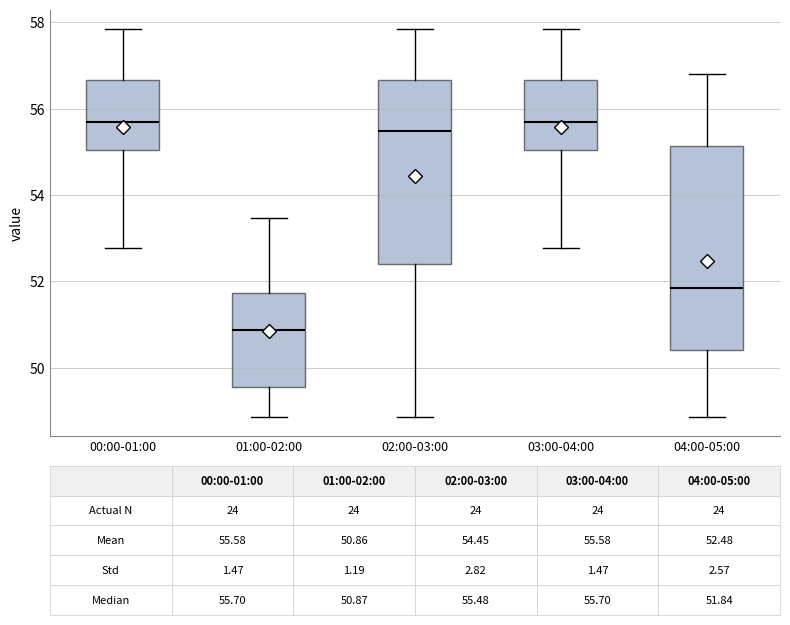

Comparing the boxes themselves (not the whiskers), which one is the tallest?

04:00-05:00